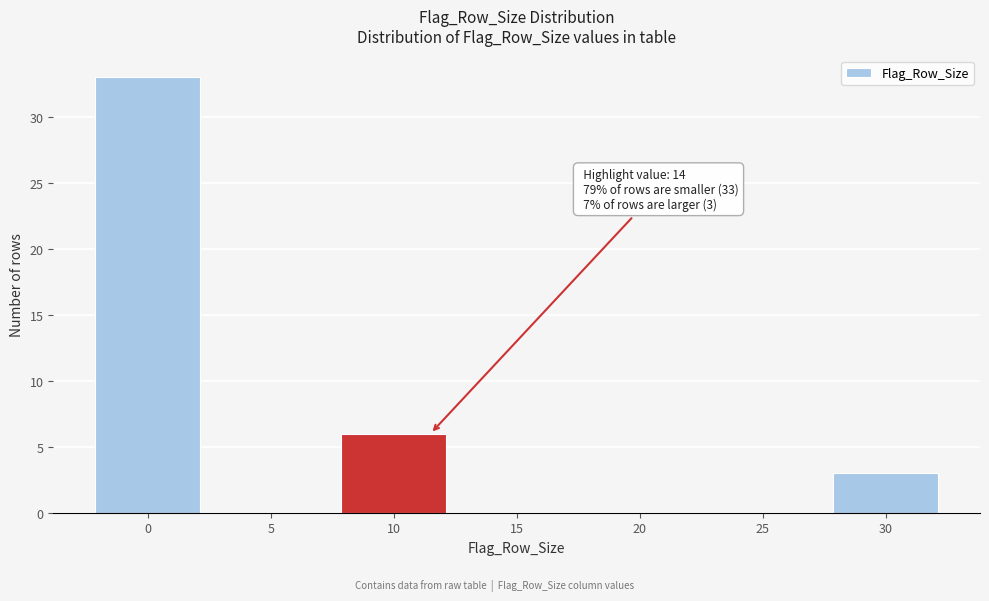

Reading left to right, list all the values displayed in this chart.

0=33	5=0	10=6	15=0	20=0	25=0	30=3